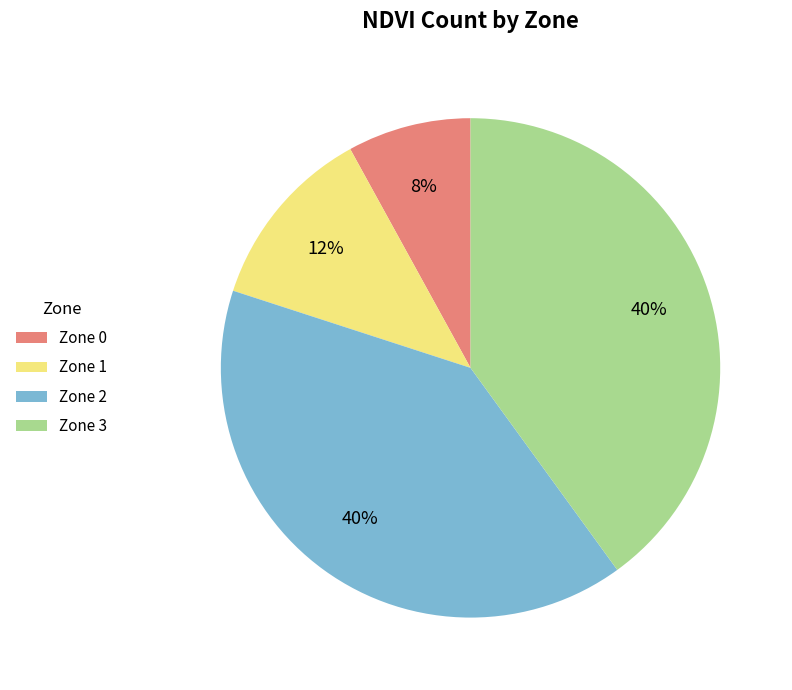

Is there any slice that represents more than half of the pie?

No